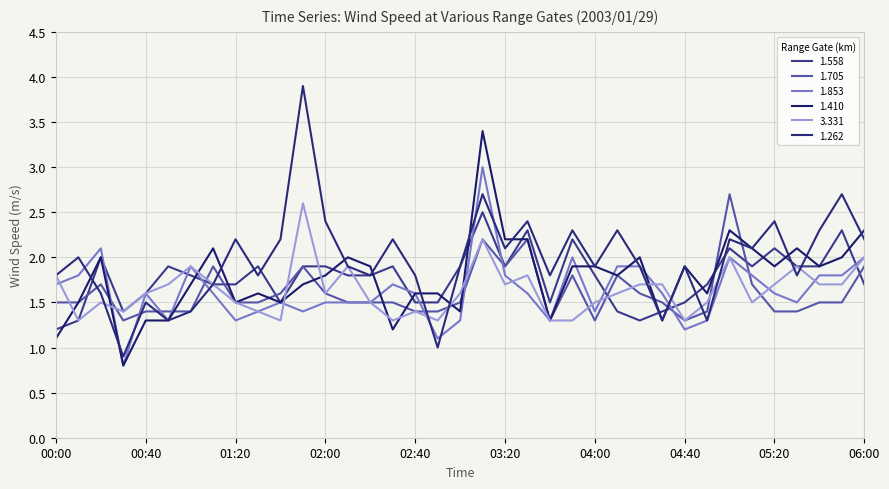

Is this an area chart (filled region under the line)?

No